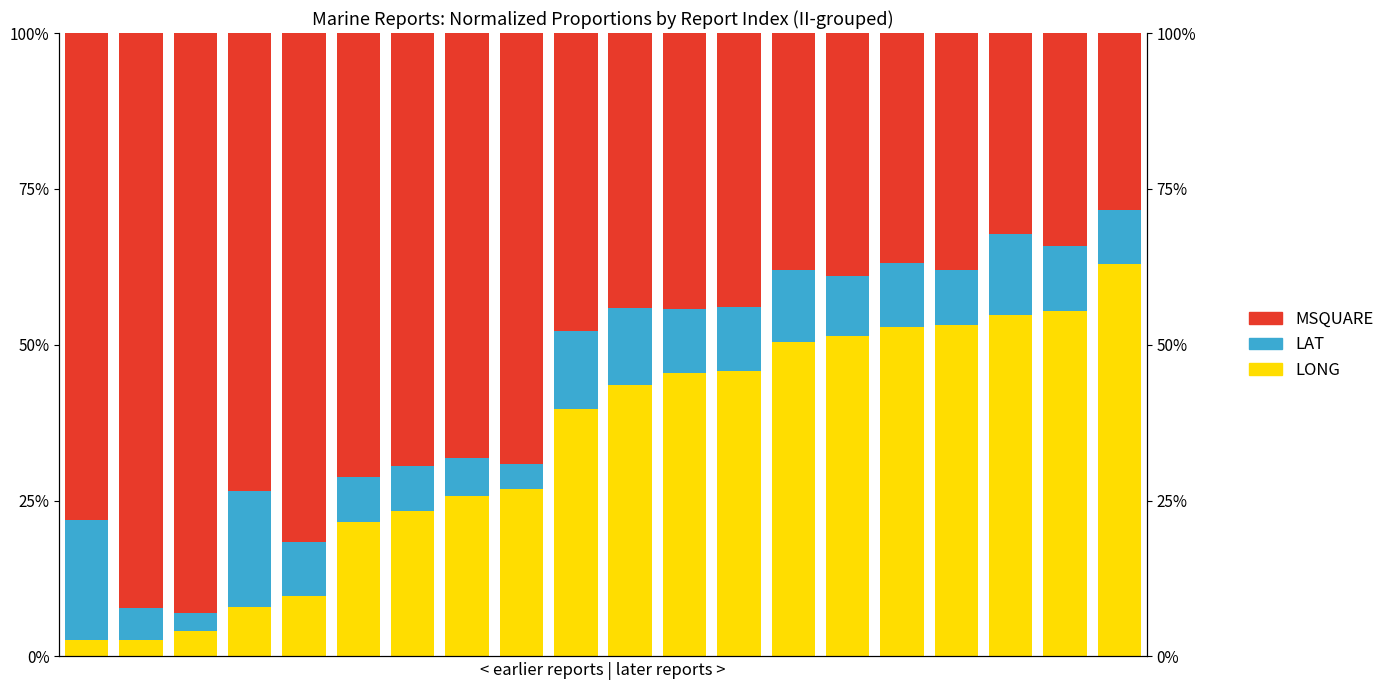

True or false: MSQUARE has a value of 0.4 at 13.

True